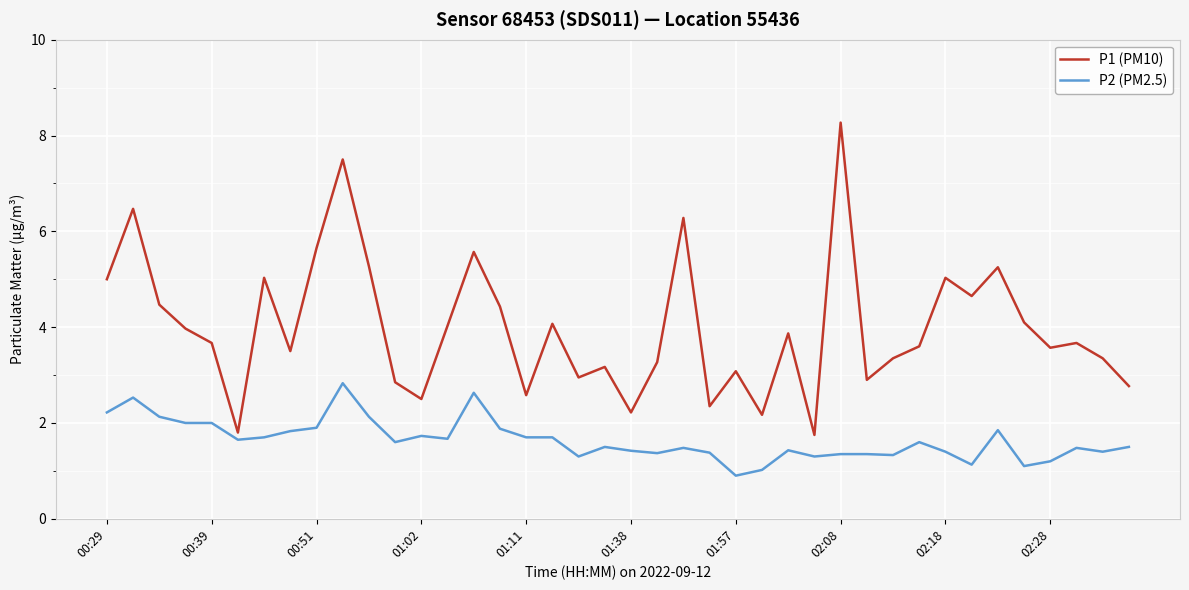

What is the difference between the maximum and minimum values in the P1 (PM10) series?

6.5